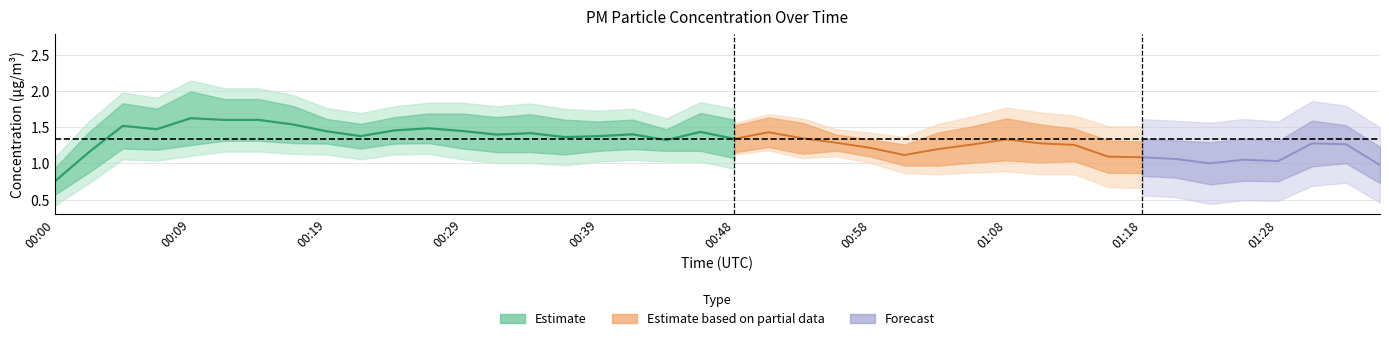

Reading right to left, list all the values displayed in this chart.

P1: 1.3	1.9	1.0	1.2	1.5	0.8	1.1	1.0	1.6	0.9	1.2	1.7	1.9	1.3	0.8	1.4	1.3	1.6	1.1	2.1	1.6	1.2	1.5	1.2	2.1	1.1	1.6	1.5	2.0	1.3	1.6	1.3	1.6	1.6	2.3	1.7	1.6	2.0	1.4	2.0
P2: 1.1	1.6	0.9	1.1	0.9	0.8	0.9	0.9	1.3	0.9	0.9	1.5	1.2	1.0	0.7	1.3	1.2	1.4	1.0	1.1	1.5	1.1	1.4	1.1	1.6	1.0	1.2	1.2	1.6	1.2	1.5	1.2	1.3	1.5	1.5	1.3	1.3	1.2	1.3	1.4